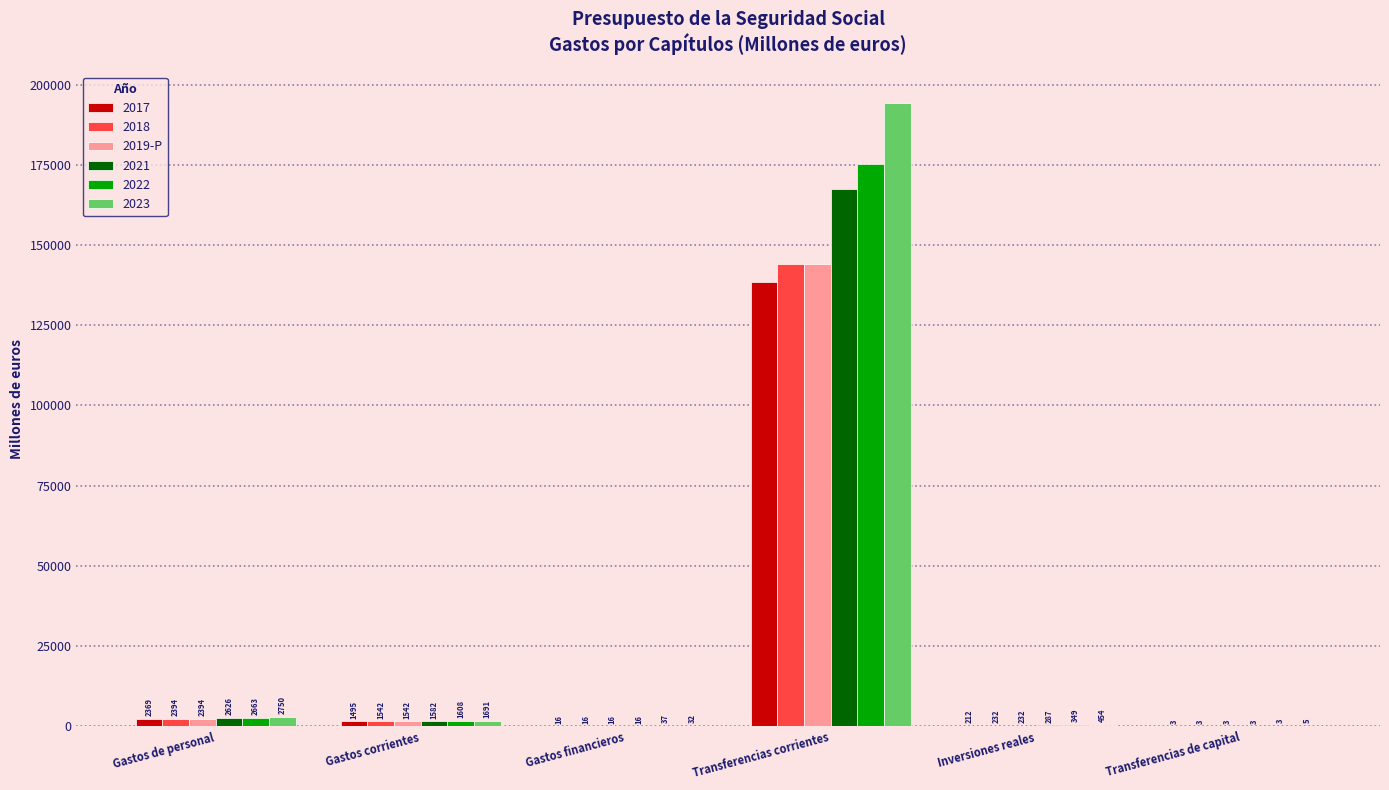

What is the sum of all 2023 values?

199313.0